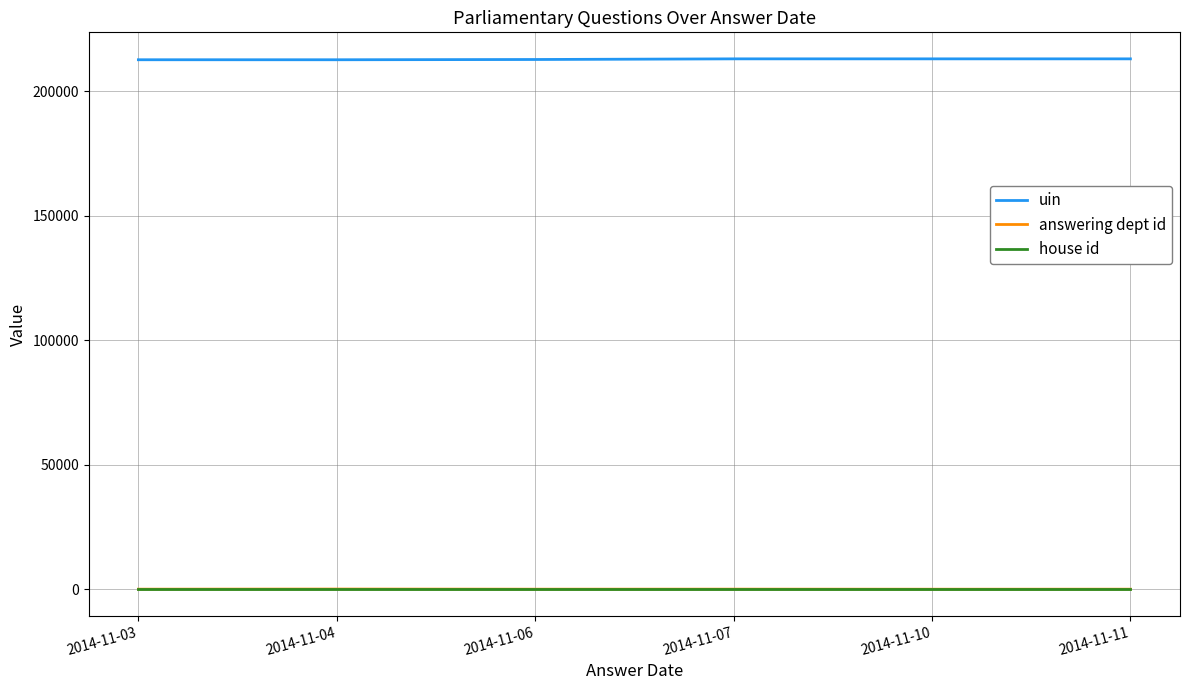

What is the greatest value displayed?

212908